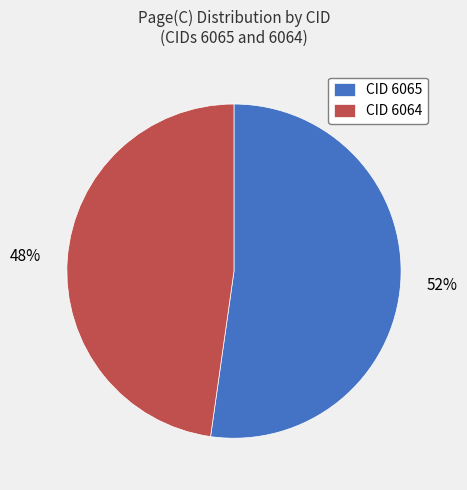

Approximately how many times larger is the value at CID 6065 compared to CID 6064?

1.1